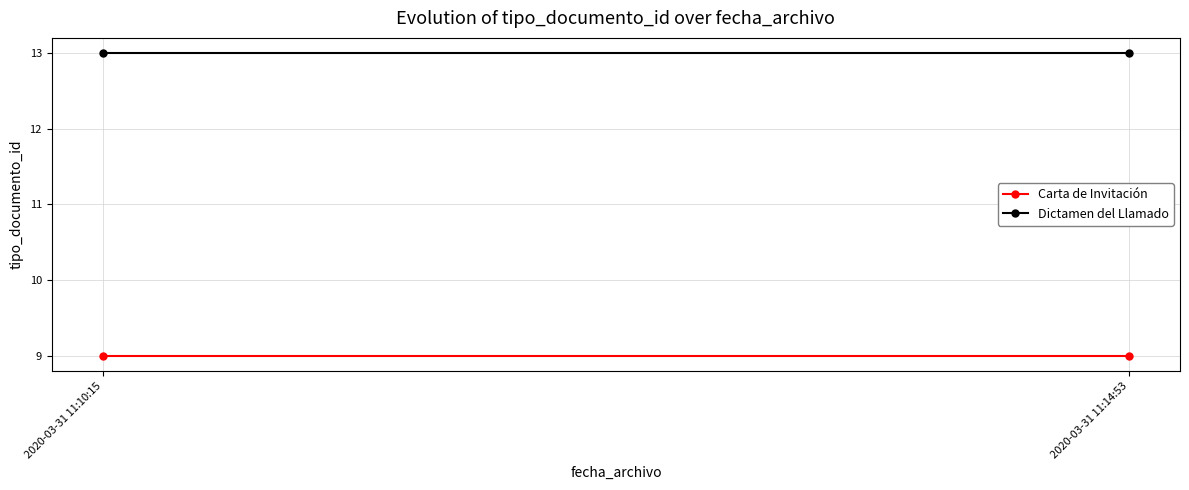

At which category is the sum across all series the highest?

2020-03-31 11:10:15